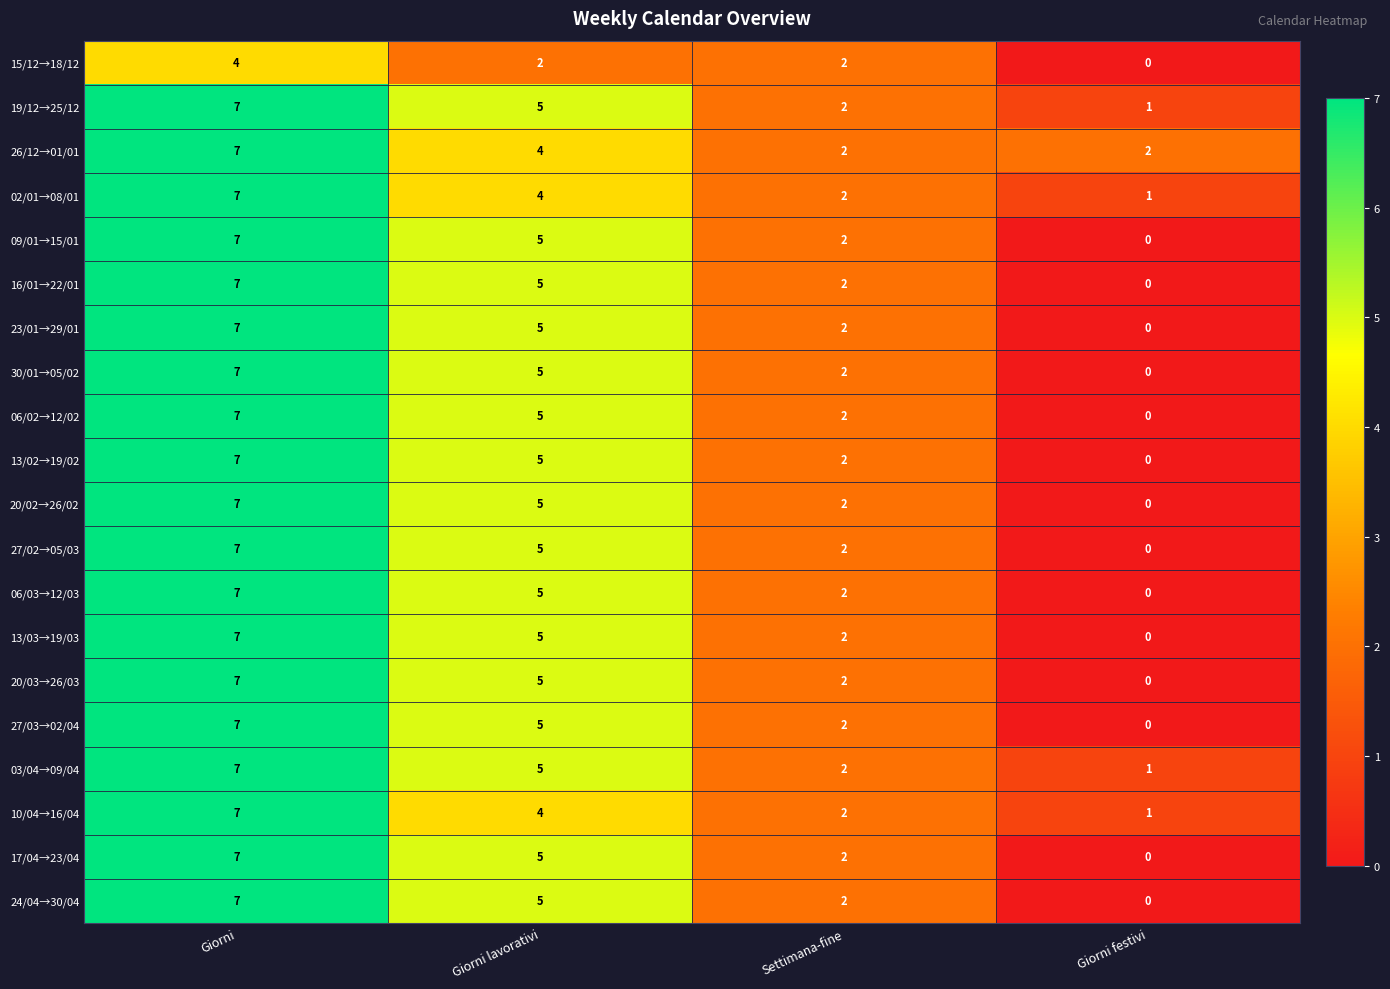

How many values in 06/02→12/02 are above zero?

3